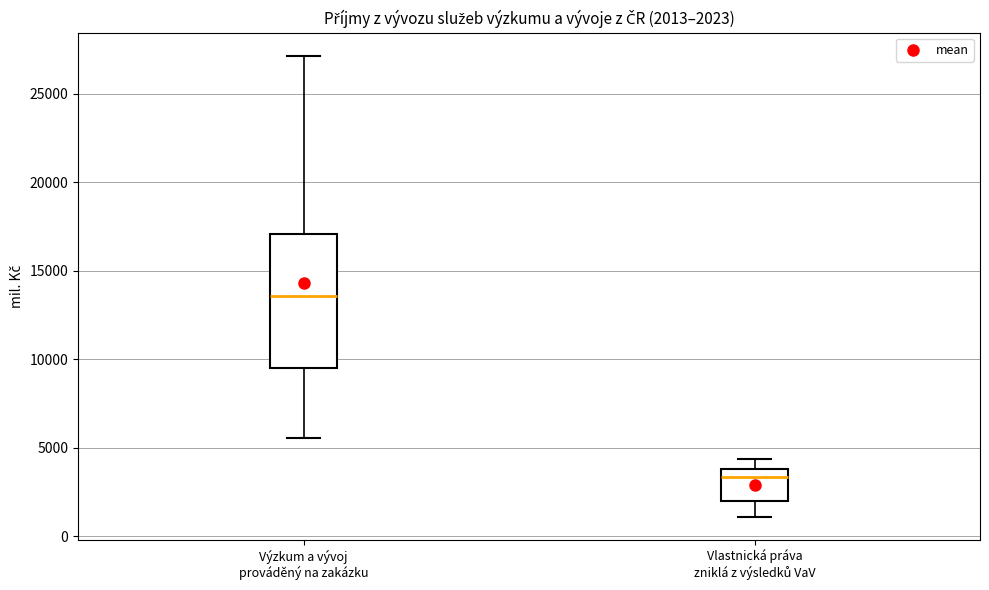

Which box is the tallest, from its lower edge to its upper edge?

Výzkum a vývoj prováděný na zakázku